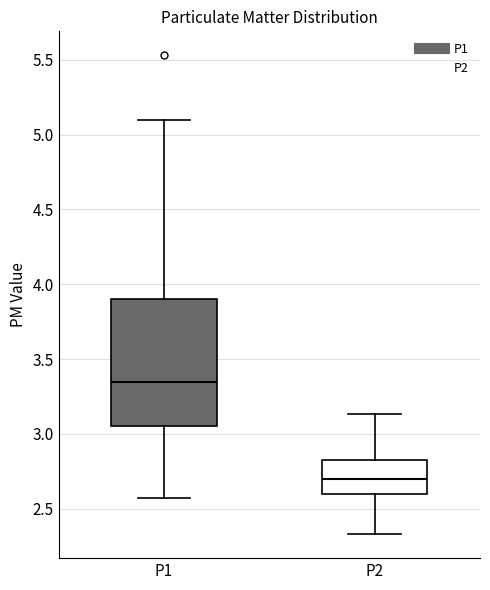

Where does the lower whisker of the box for P2 end on the y-axis? The values are not printed on the chart, so give them approximately, as read against the axis.

2.35